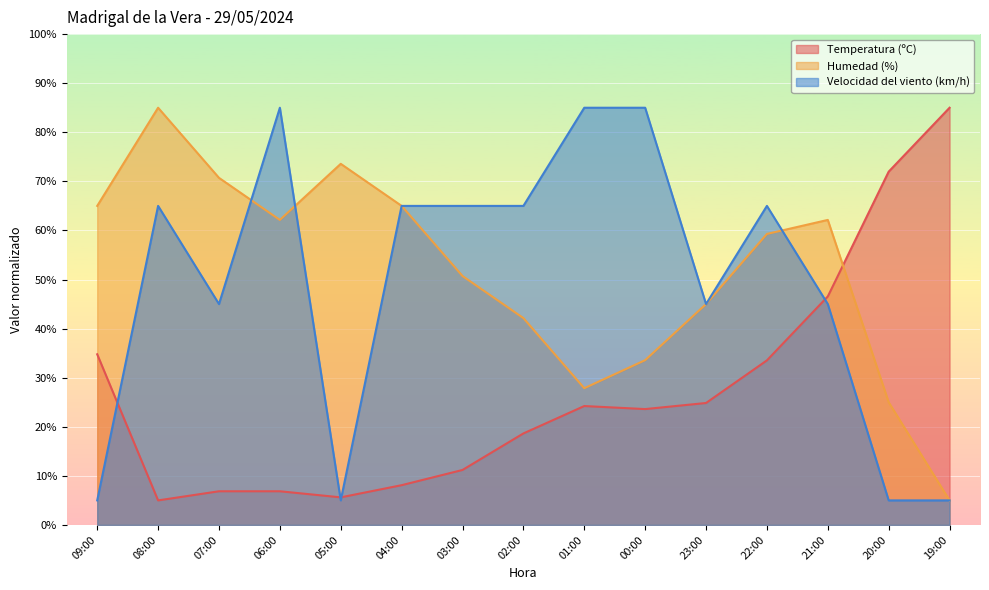

What is the value of the Velocidad del viento (km/h) point at the 6th from the left?

65.0